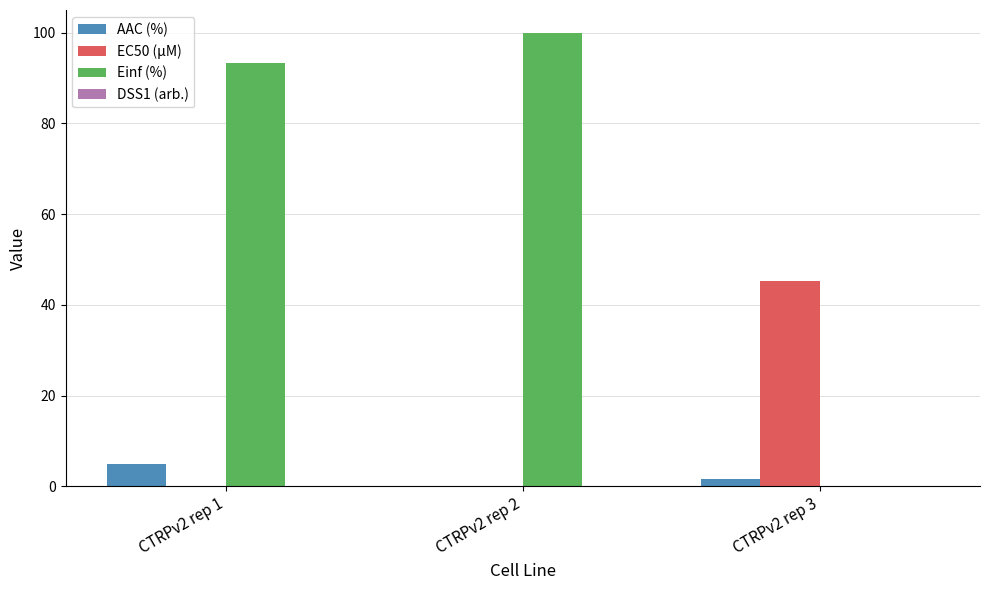

Which category has the highest value in the AAC (%) series?

CTRPv2 rep 1